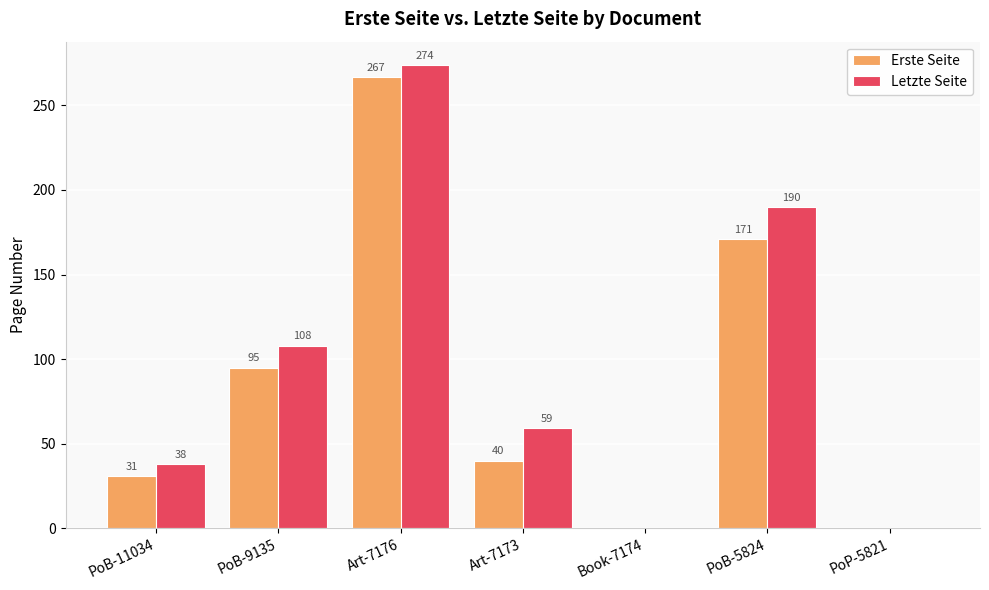

The value of Erste Seite at Art-7173 is 40. True or false?

True